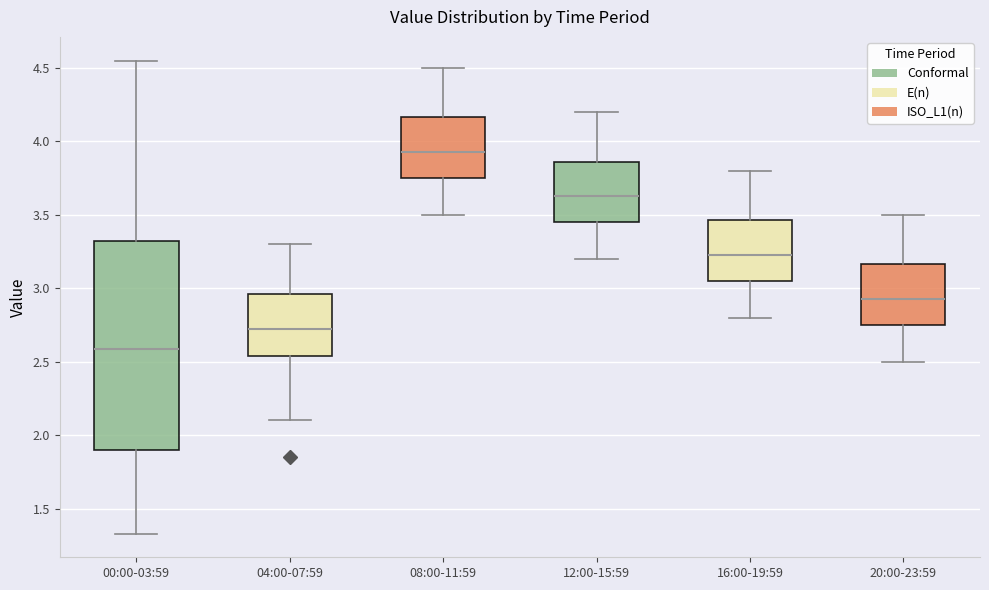

Where is the lower edge of the box for 04:00-07:59 on the y-axis? The values are not printed on the chart, so give them approximately, as read against the axis.

2.55